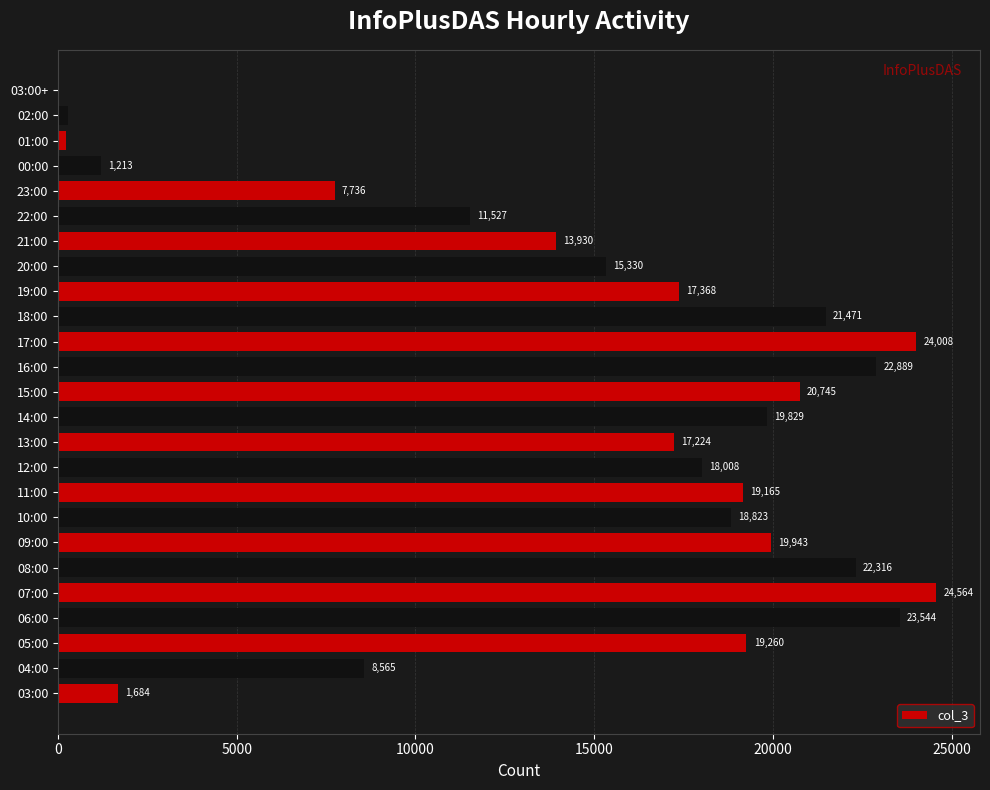

At which label is the value closest to 12287?

22:00